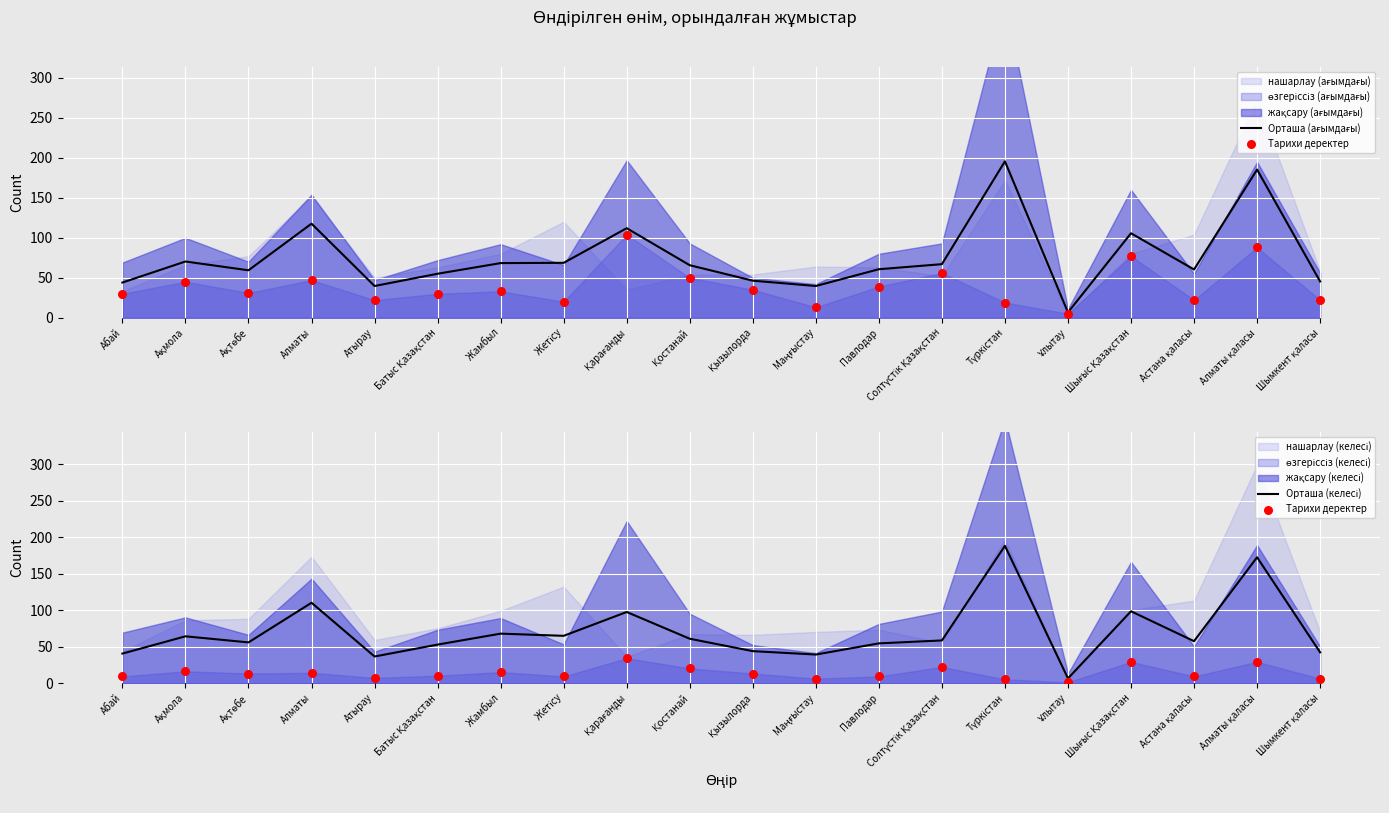

Which series contains the lowest Y value?

Тарихи деректер